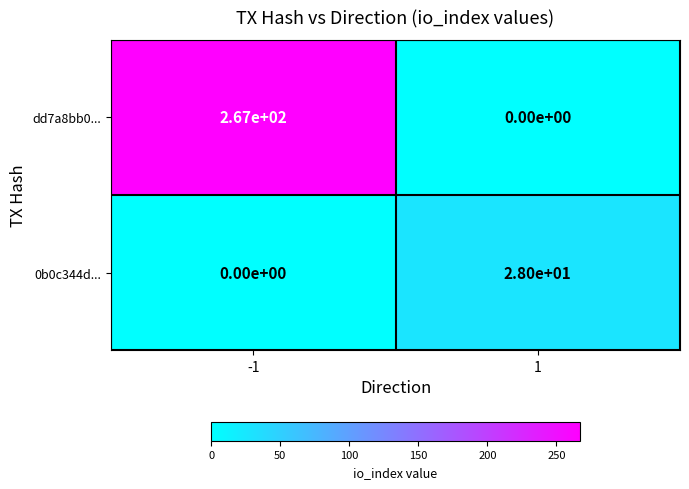

Which series has the largest range (max minus min)?

dd7a8bb0...